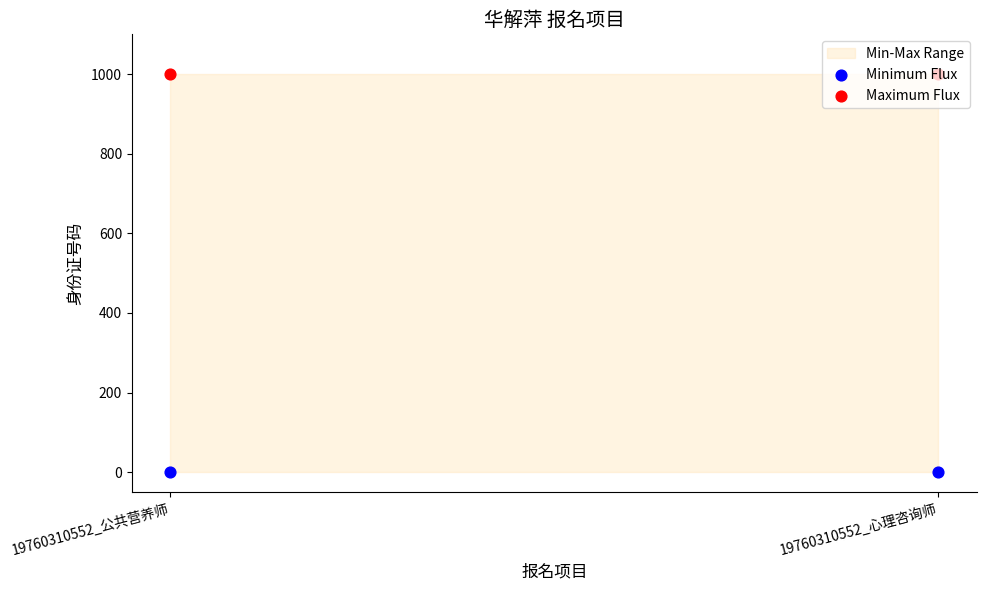

What is the total value across all series at 19760310552_公共营养师?

1000